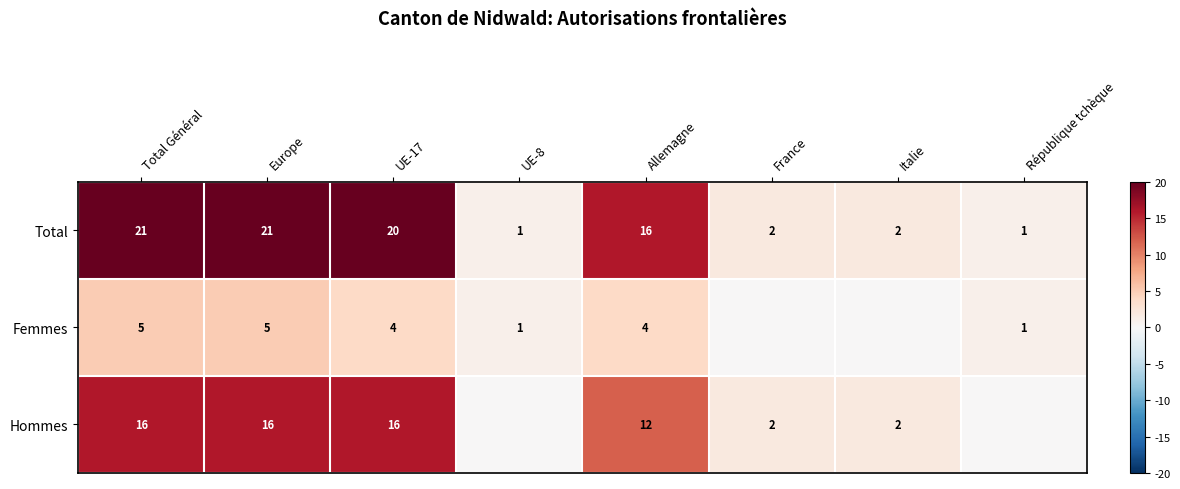

Is it true that Total equals 21 at Total Général?

True